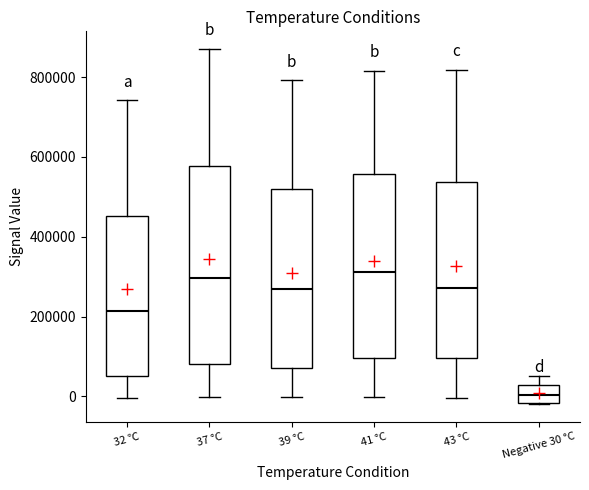

Where does the lower whisker of the box for 39 °C end on the y-axis? The values are not printed on the chart, so give them approximately, as read against the axis.

0